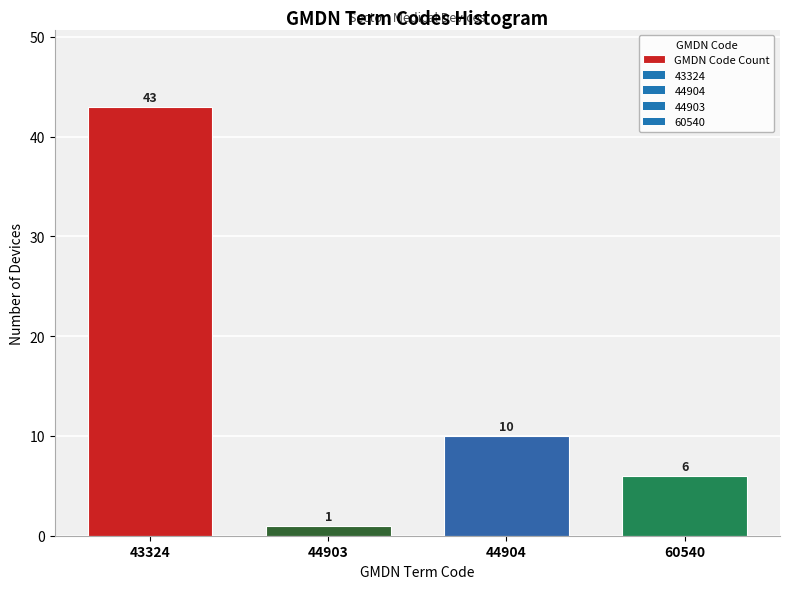

Reading right to left, extract all data points from this chart.

60540=6	44904=10	44903=1	43324=43